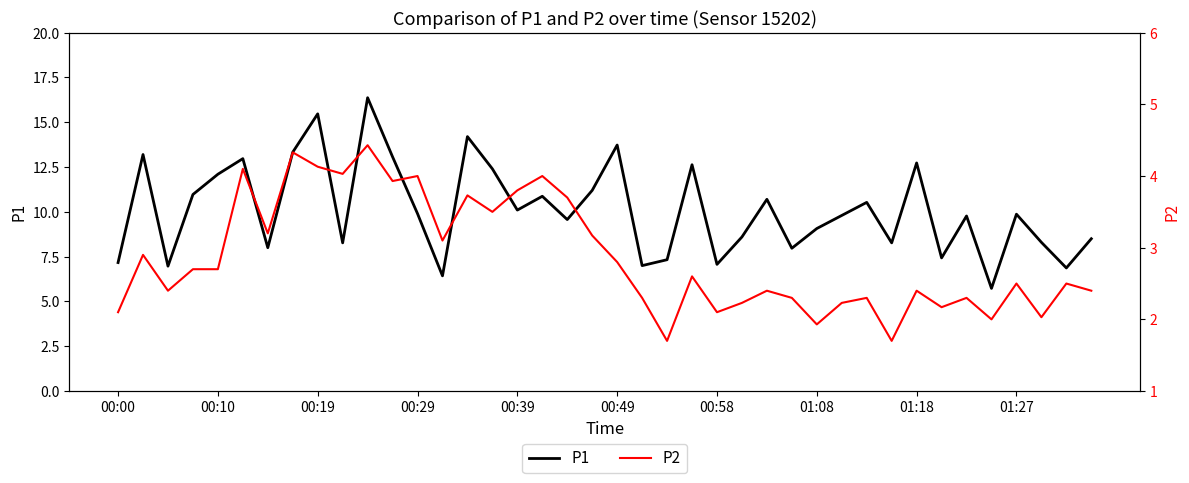

Read the P1 value at 00:39.

10.1